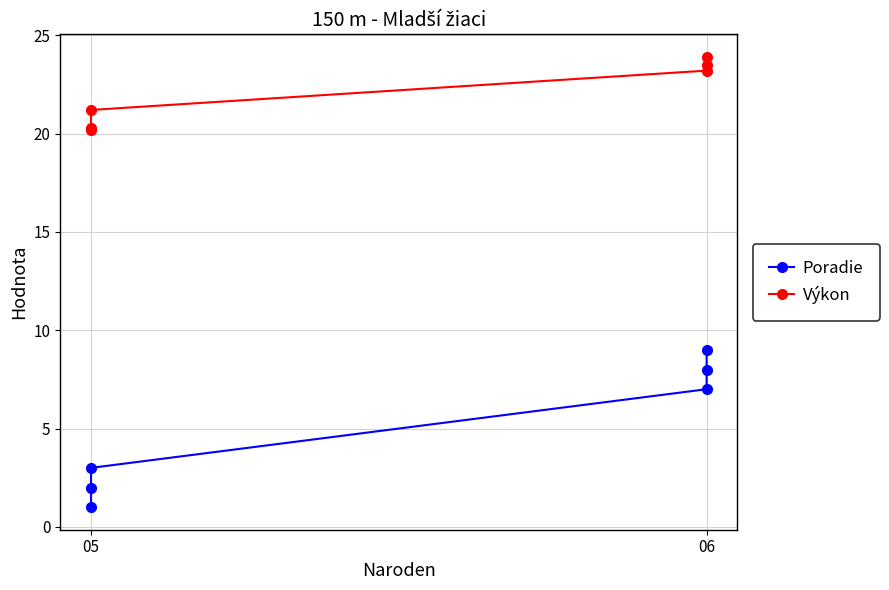

What is the difference between the maximum and minimum values in the Poradie series?

8.0